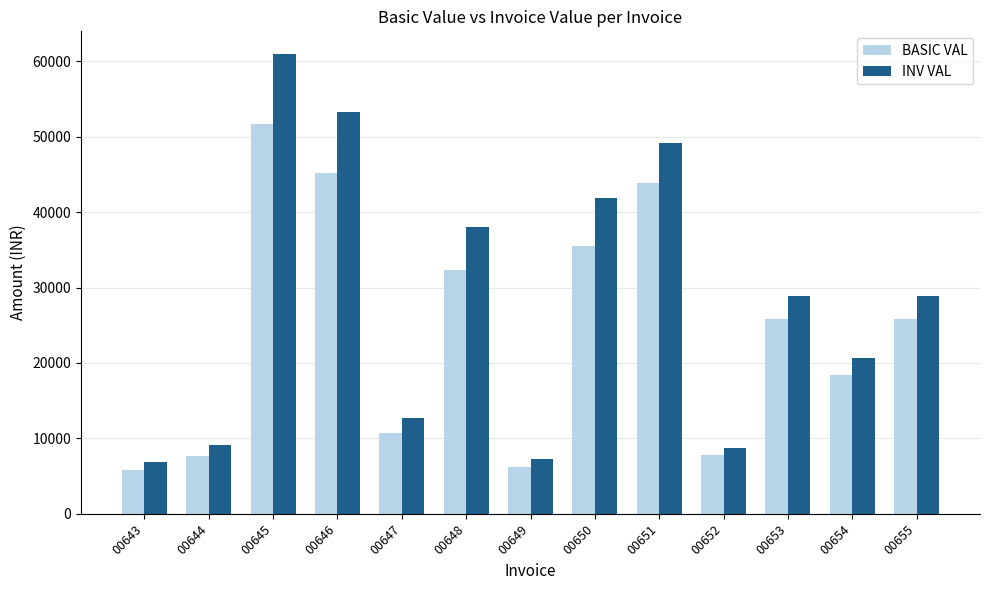

Which series changed the most between 00646 and 00648?

INV VAL